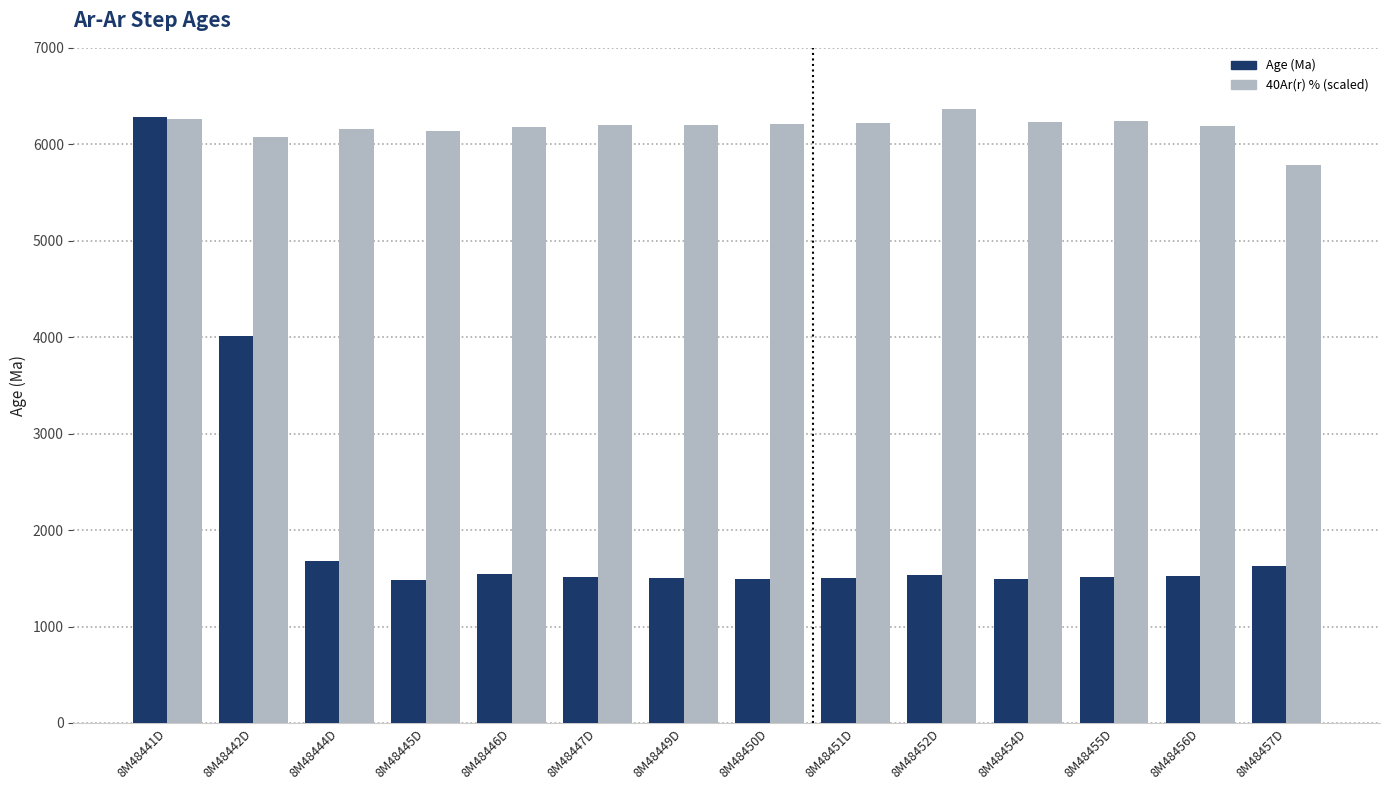

What is the maximum value shown in the chart?

6370.0